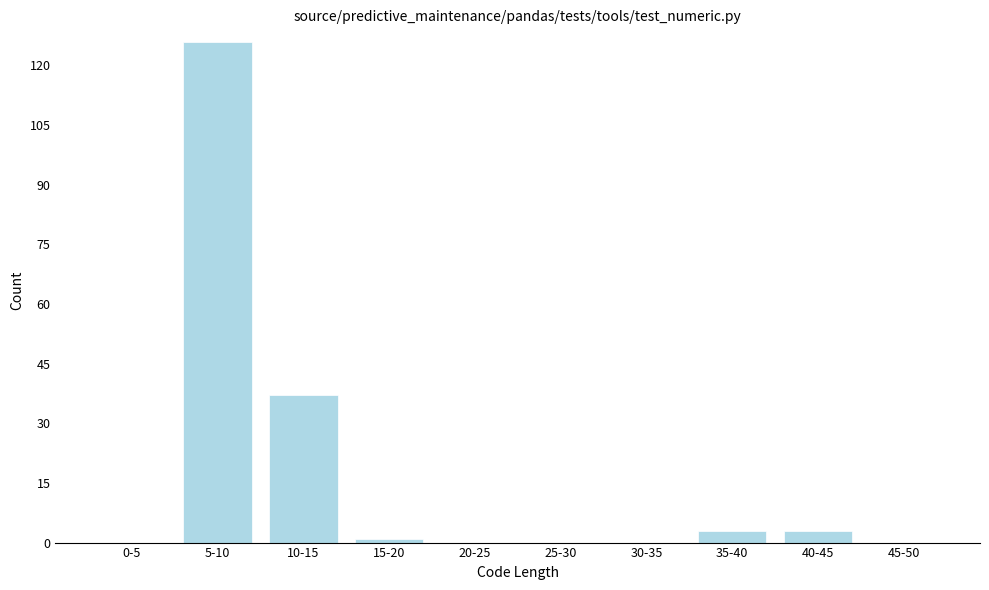

Reading left to right, transcribe all the data shown in this chart.

0-5=0	5-10=126	10-15=37	15-20=1	20-25=0	25-30=0	30-35=0	35-40=3	40-45=3	45-50=0